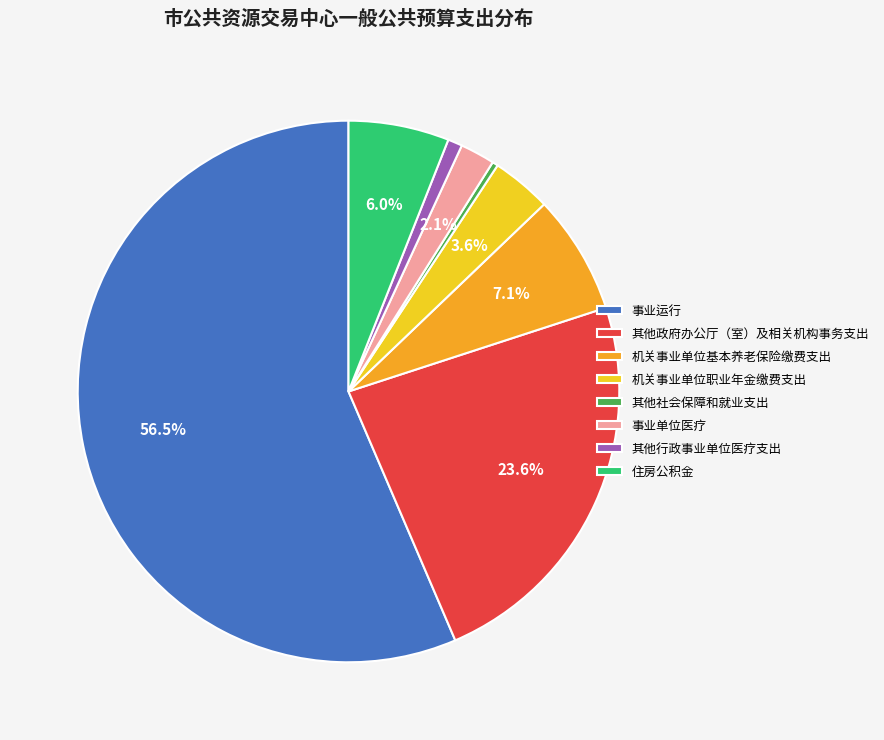

To the nearest percent, what is the difference between the largest and smallest slice percentages?

56%